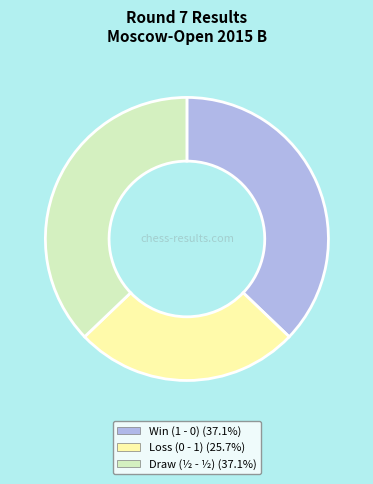

Is there any slice that represents more than half of the pie?

No